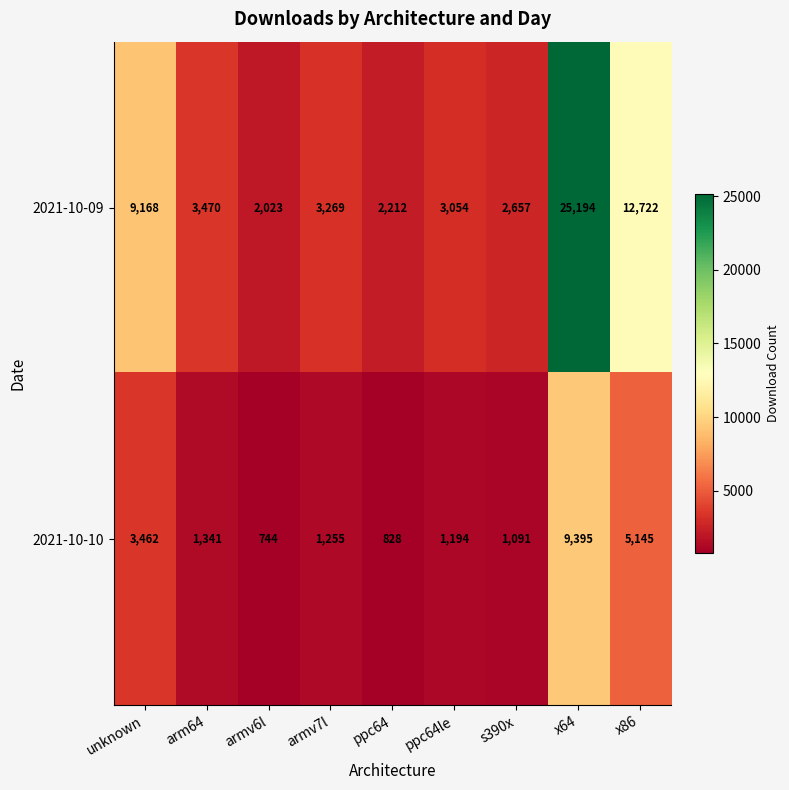

Reading left to right, list all the values displayed in this chart.

2021-10-09: unknown=9168	arm64=3470	armv6l=2023	armv7l=3269	ppc64=2212	ppc64le=3054	s390x=2657	x64=25194	x86=12722
2021-10-10: unknown=3462	arm64=1341	armv6l=744	armv7l=1255	ppc64=828	ppc64le=1194	s390x=1091	x64=9395	x86=5145